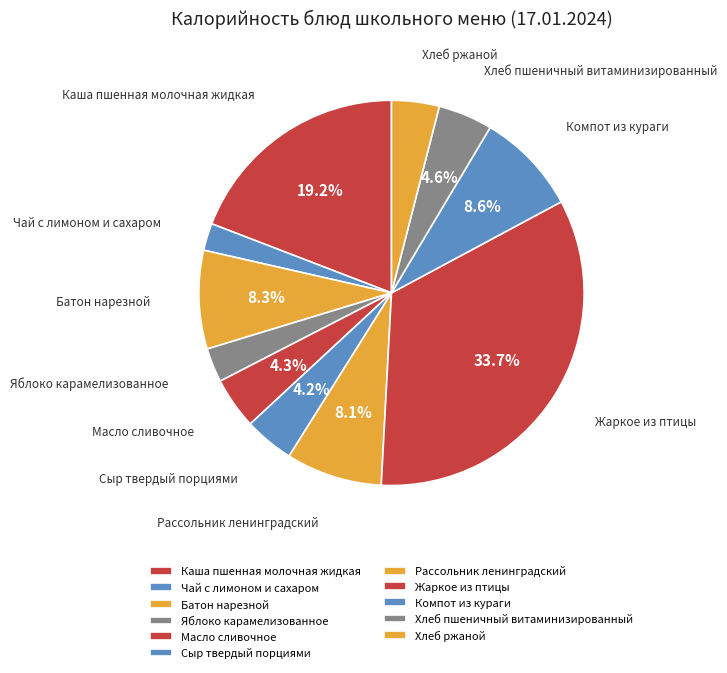

Count the number of slices in the pie.

11